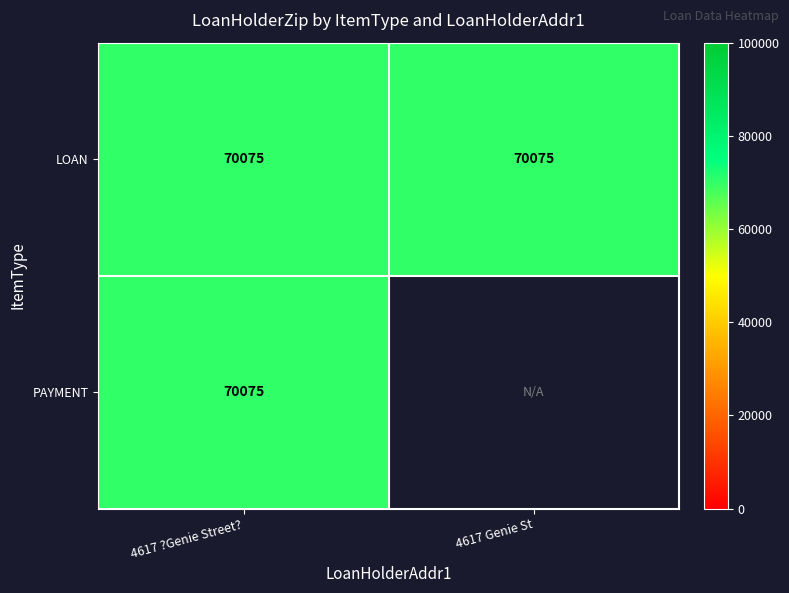

Reading right to left, list all the values displayed in this chart.

4617 ?Genie Street?: 70075	70075
4617 Genie St: 0	70075